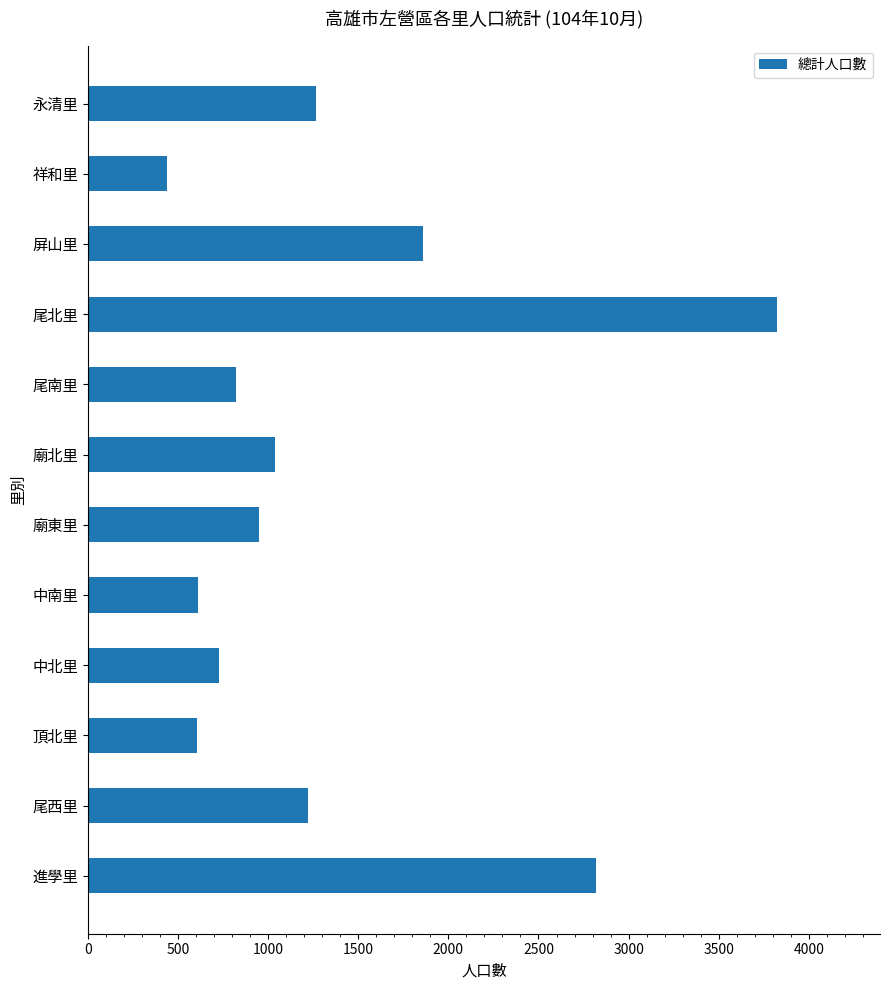

Which category has the highest value across all series?

尾北里